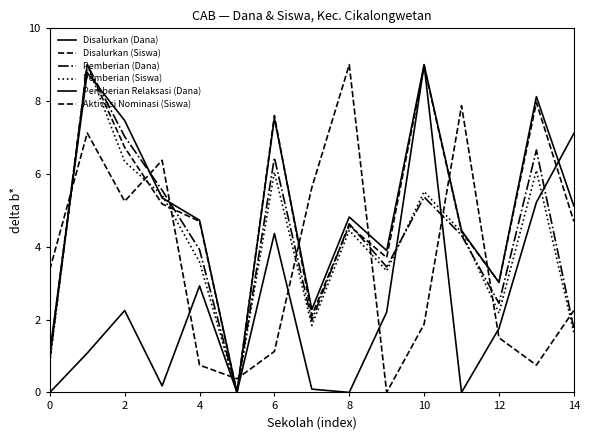

Reading left to right, extract all data points from this chart.

Disalurkan (Dana): 1.1	8.8	7.5	5.3	4.7	0.0	7.5	2.3	4.8	3.9	9.0	4.4	3.0	8.1	5.1
Disalurkan (Siswa): 1.0	9.0	6.7	5.2	4.7	0.0	7.6	2.1	4.6	3.7	9.0	4.4	3.0	8.0	4.7
Pemberian (Dana): 0.9	9.0	7.0	5.6	3.9	0.0	6.4	2.0	4.6	3.4	5.4	4.3	2.4	6.7	1.8
Pemberian (Siswa): 0.8	9.0	6.3	5.4	3.6	0.0	6.0	1.8	4.5	3.3	5.5	4.4	2.2	6.1	1.6
Pemberian Relaksasi (Dana): 0.0	1.1	2.2	0.2	2.9	0.0	4.4	0.1	0.0	2.2	9.0	0.0	1.8	5.2	7.1
Aktivasi Nominasi (Siswa): 3.4	7.1	5.2	6.4	0.8	0.4	1.1	5.6	9.0	0.0	1.9	7.9	1.5	0.8	2.2